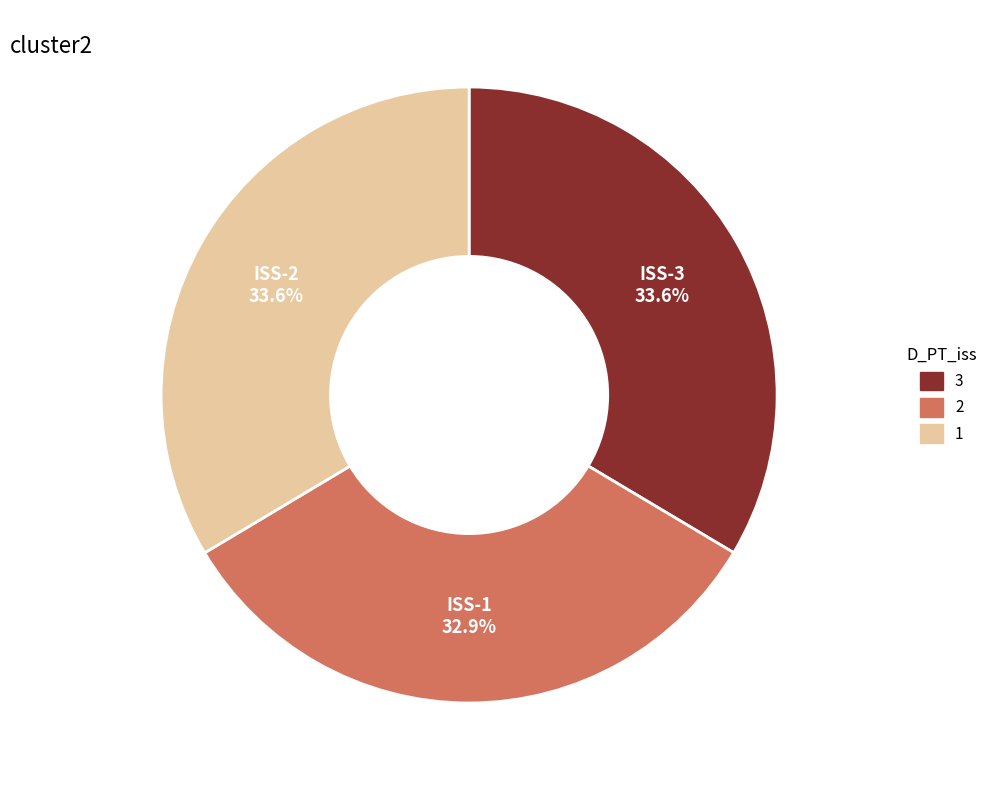

Is there any slice that represents more than half of the pie?

No